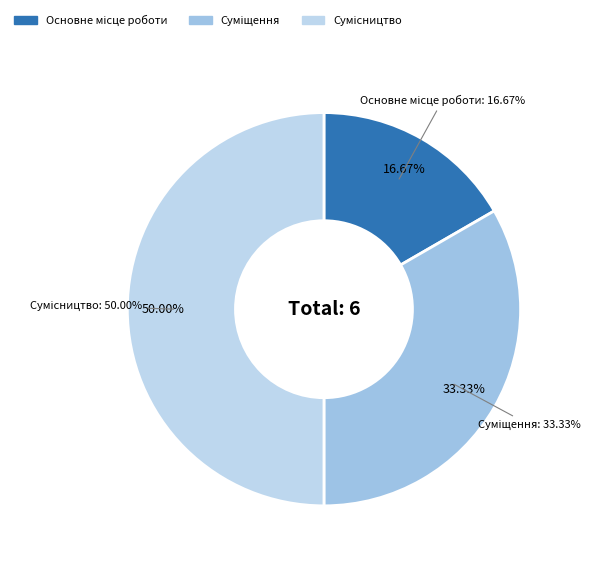

To the nearest percent, what portion does Основне місце роботи represent?

17%